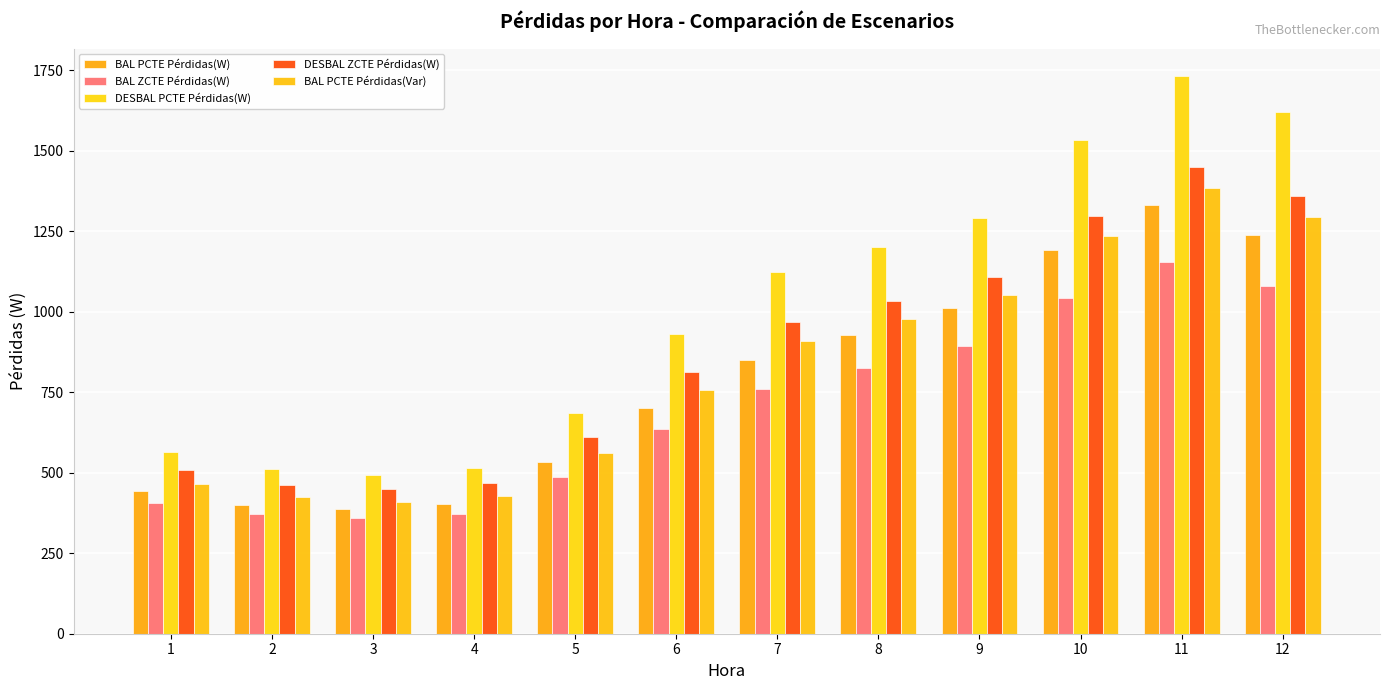

Which has a higher value, 6 or 11?

11